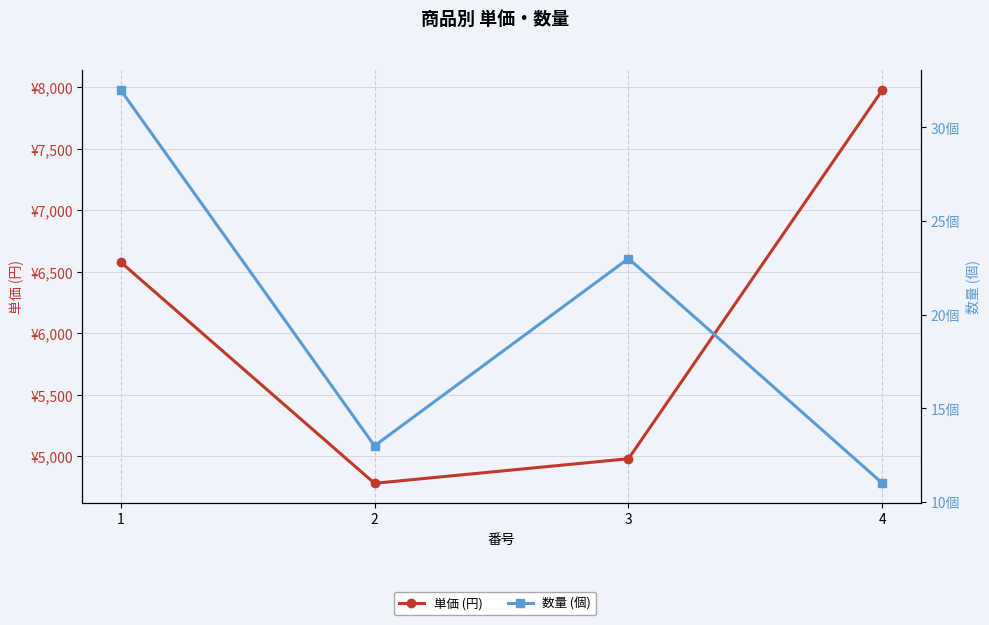

Read the 数量 (個) value at 2.

13